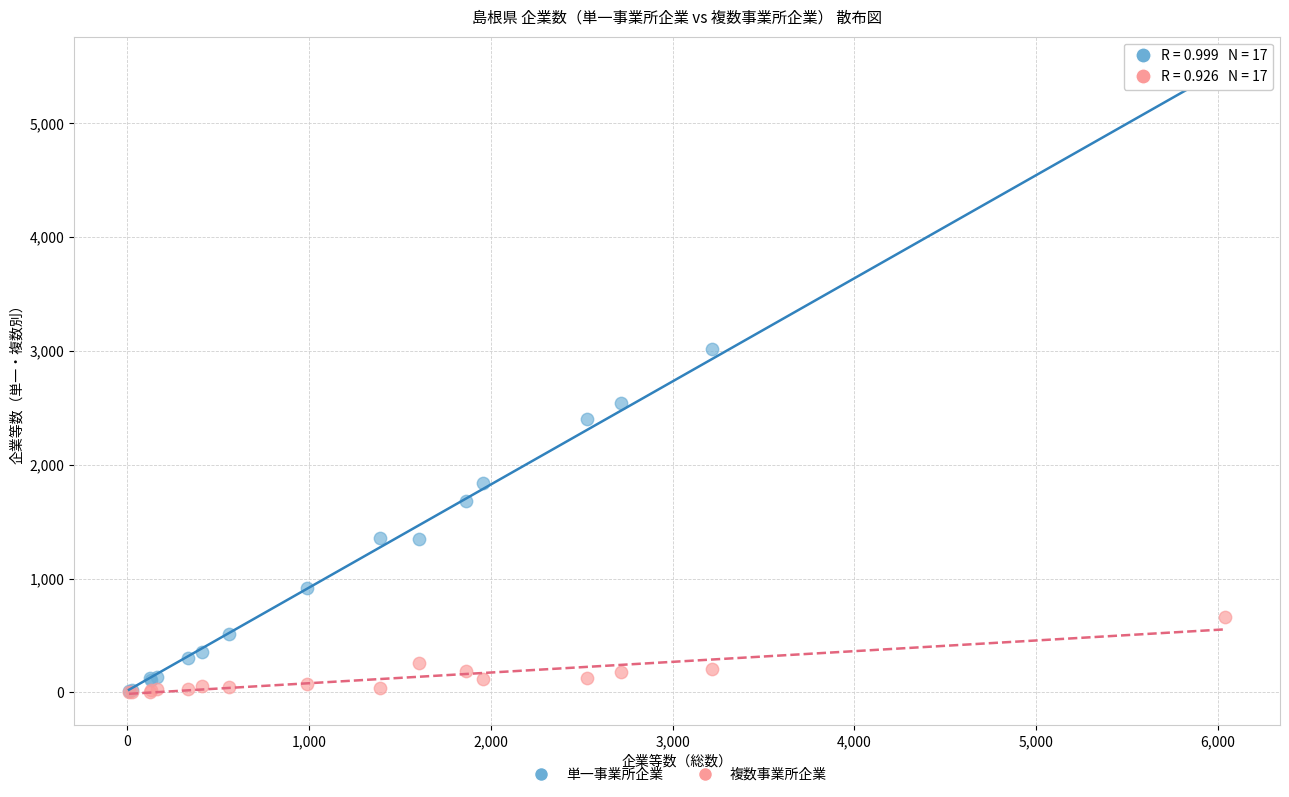

Across all series, what Y value is closest to 2691?

2538